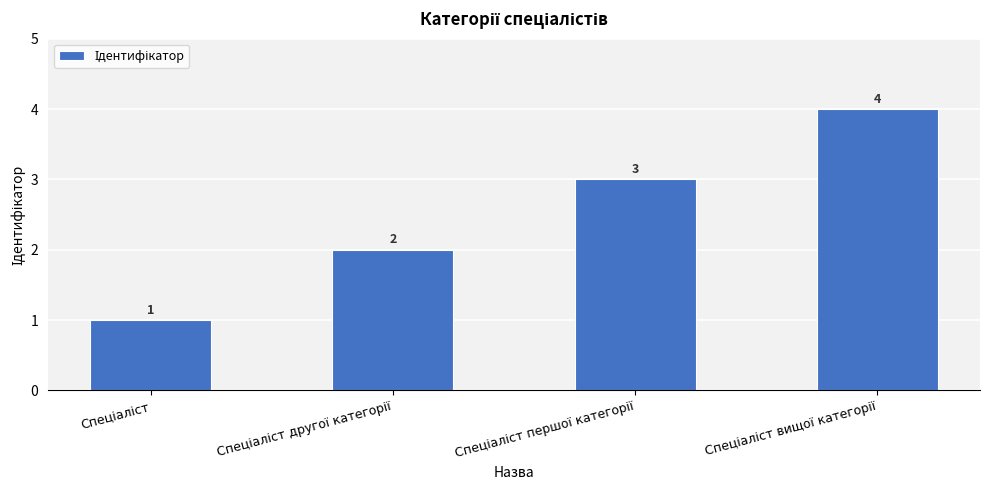

What is the value of the 3rd bar from the left?

3